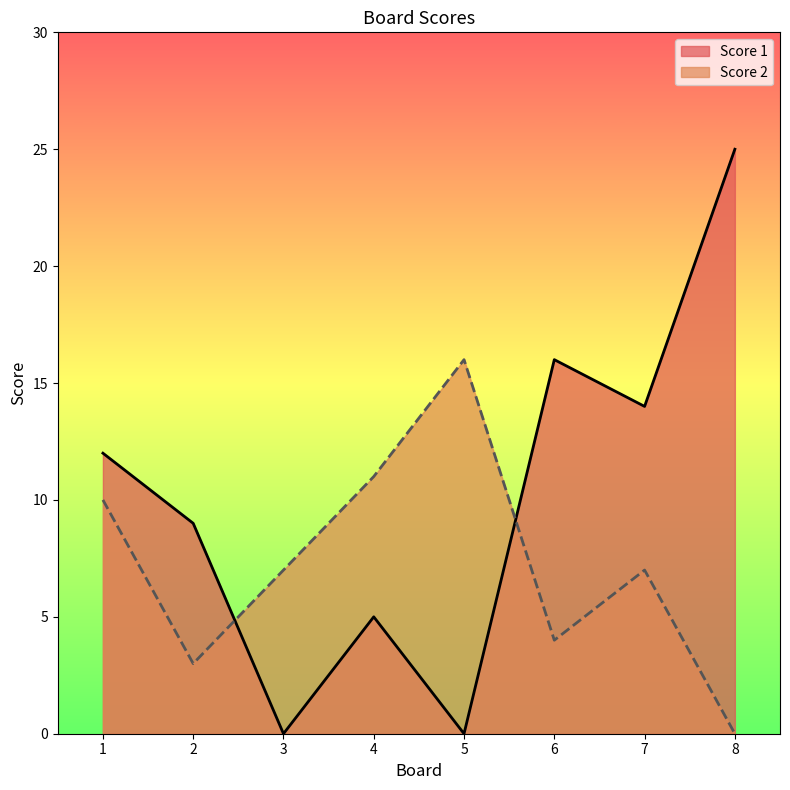

Reading left to right, extract all data points from this chart.

Score 1: 1=12	2=9	3=0	4=5	5=0	6=16	7=14	8=25
Score 2: 1=10	2=3	3=7	4=11	5=16	6=4	7=7	8=0